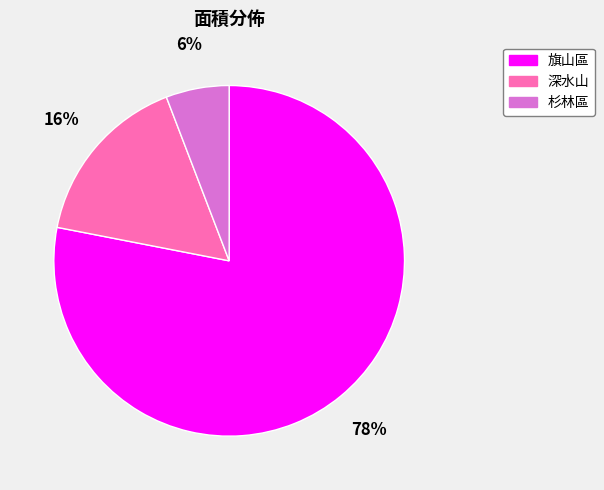

Does any single category account for the majority?

Yes